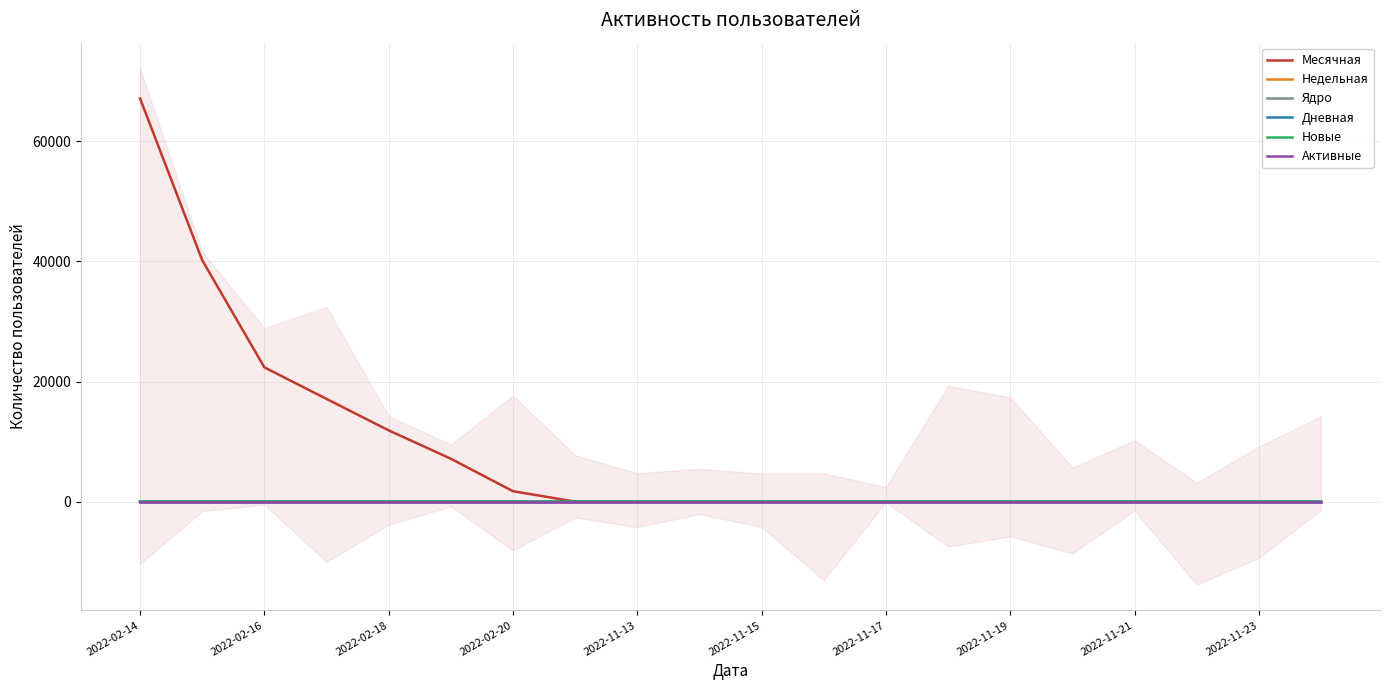

What are all the series names shown in the legend?

Месячная, Недельная, Ядро, Дневная, Новые, Активные